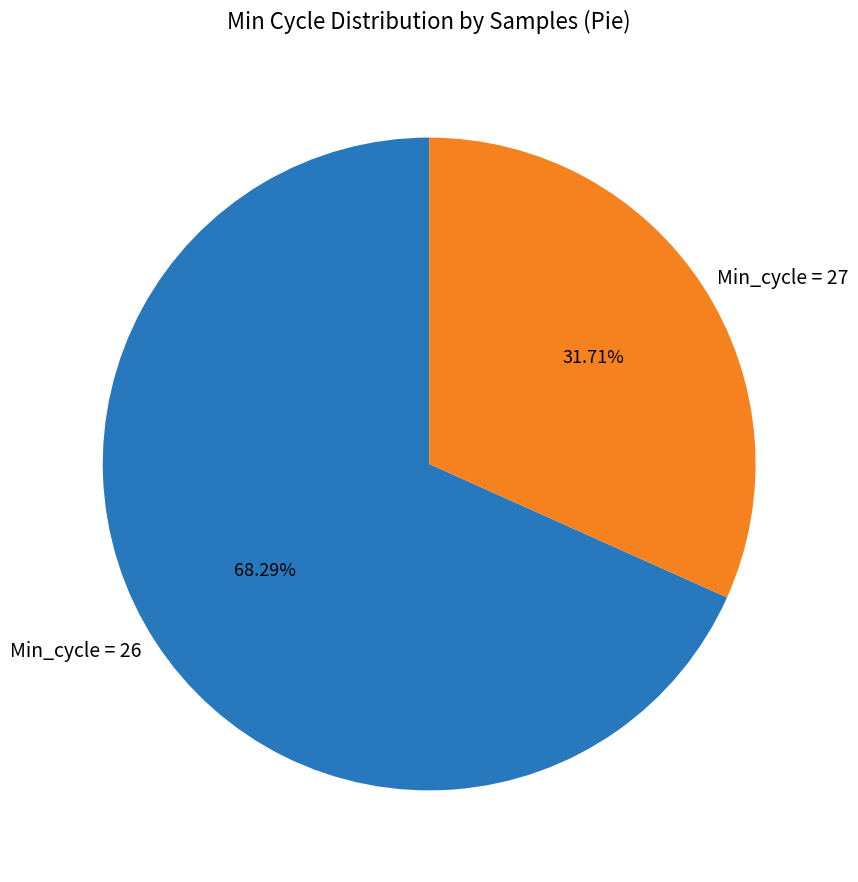

Approximately how many times larger is the value at Min_cycle = 26 compared to Min_cycle = 27?

2.2